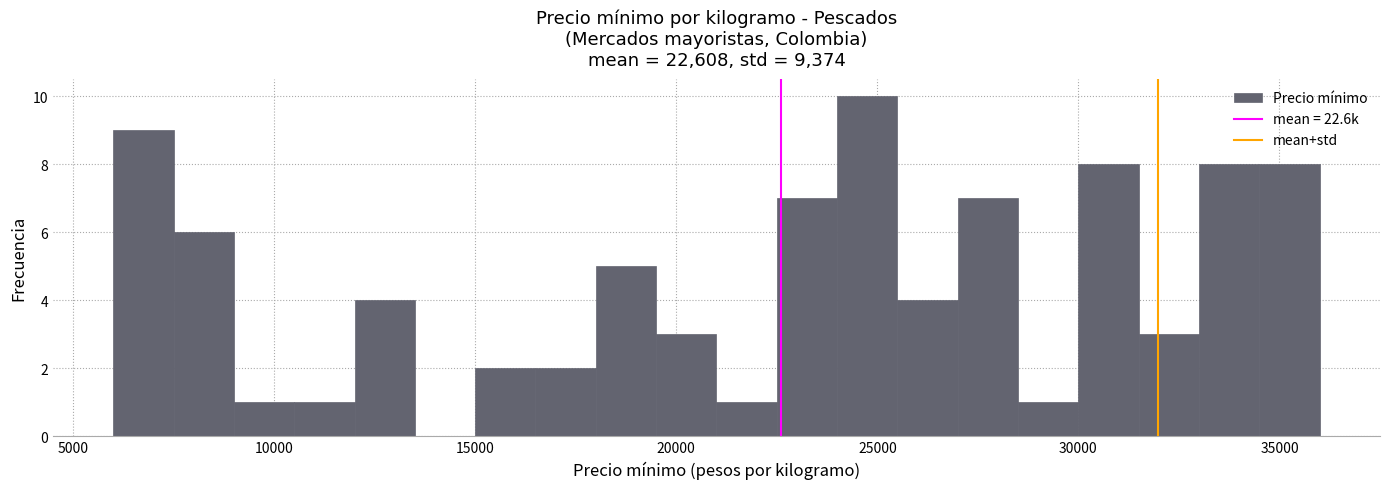

Around what value on the x-axis is the tallest bar? Give the approximate position of its centre, as read against the axis.

25000